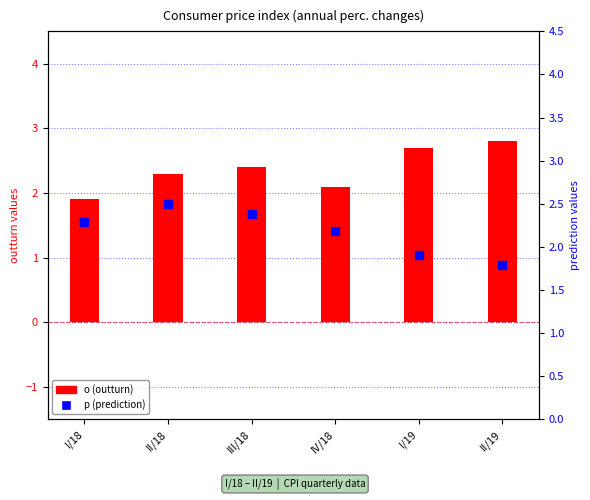

At how many categories does at least one series exceed 2?

6